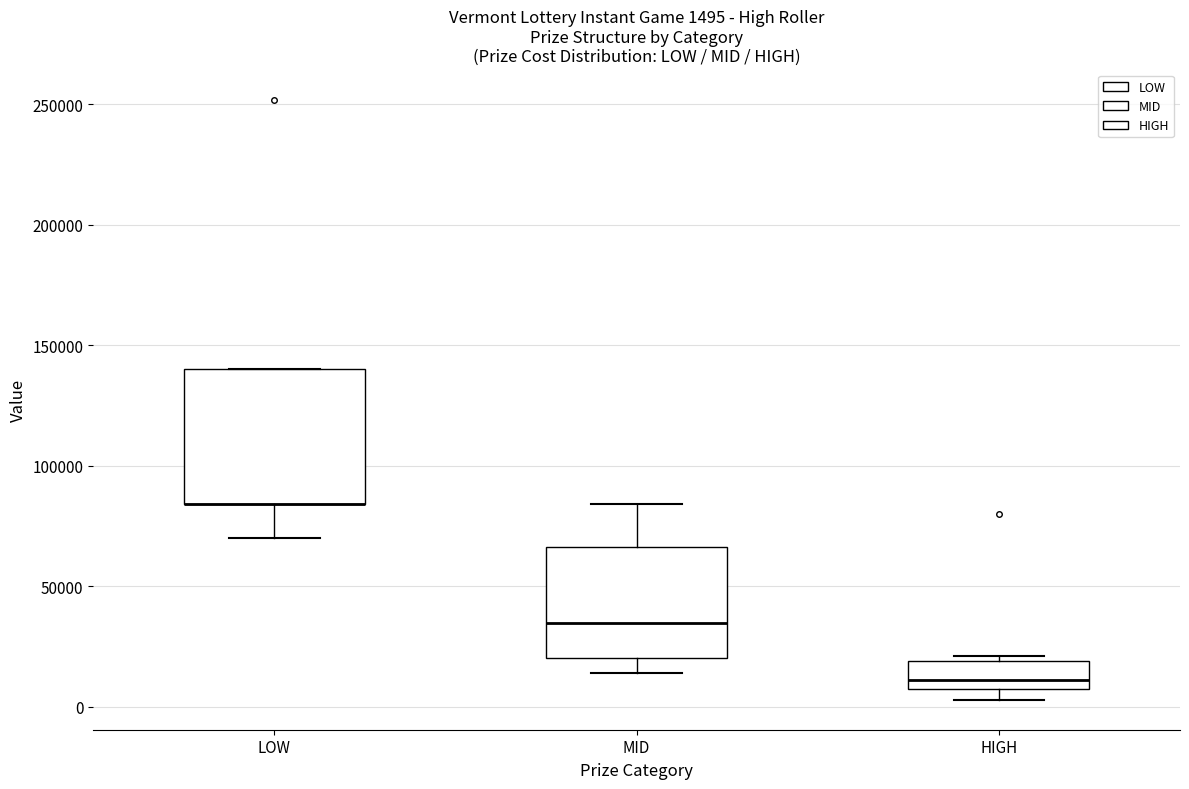

Which box is the tallest, from its lower edge to its upper edge?

LOW